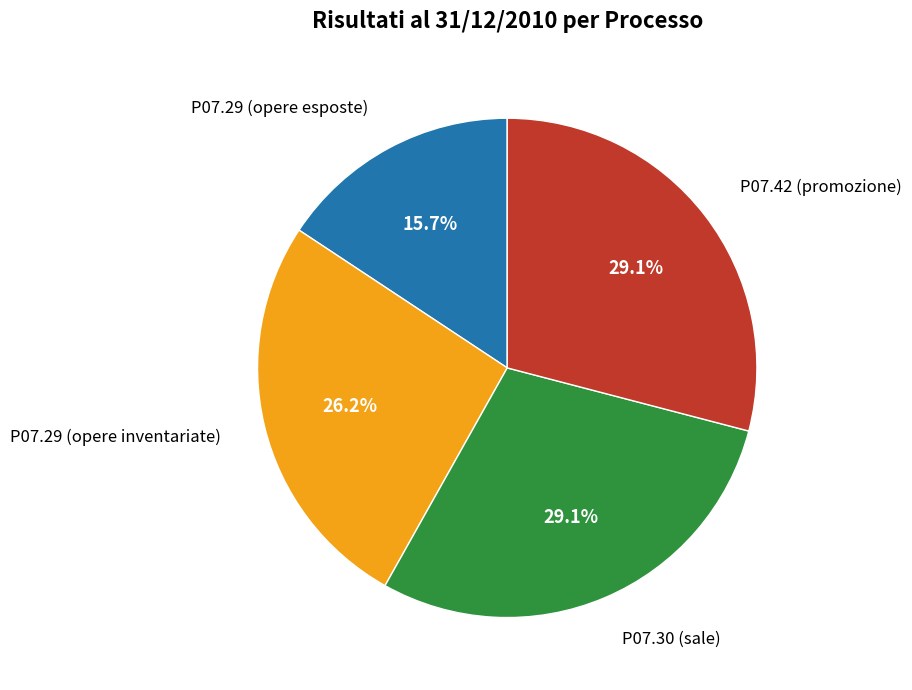

Is there a majority slice in this chart?

No